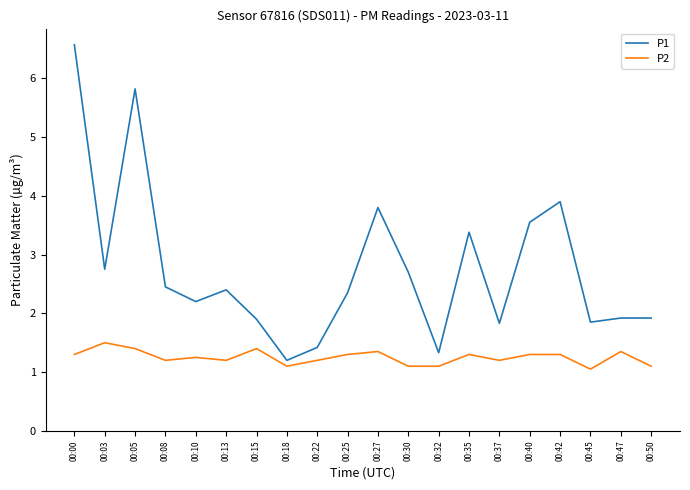

At how many categories does at least one series exceed 2?

12